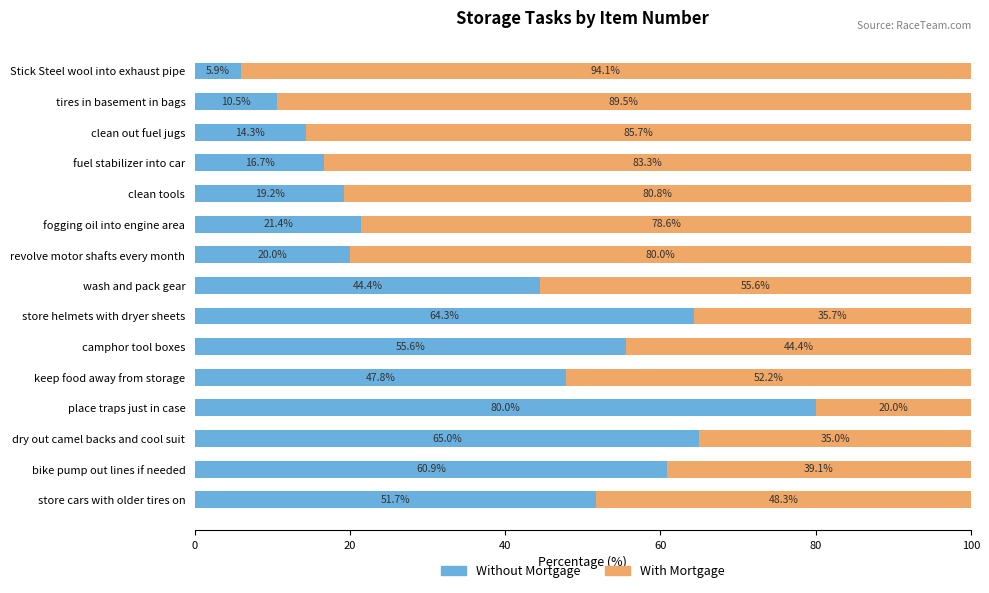

What is the lowest value of the Without Mortgage series?

5.9